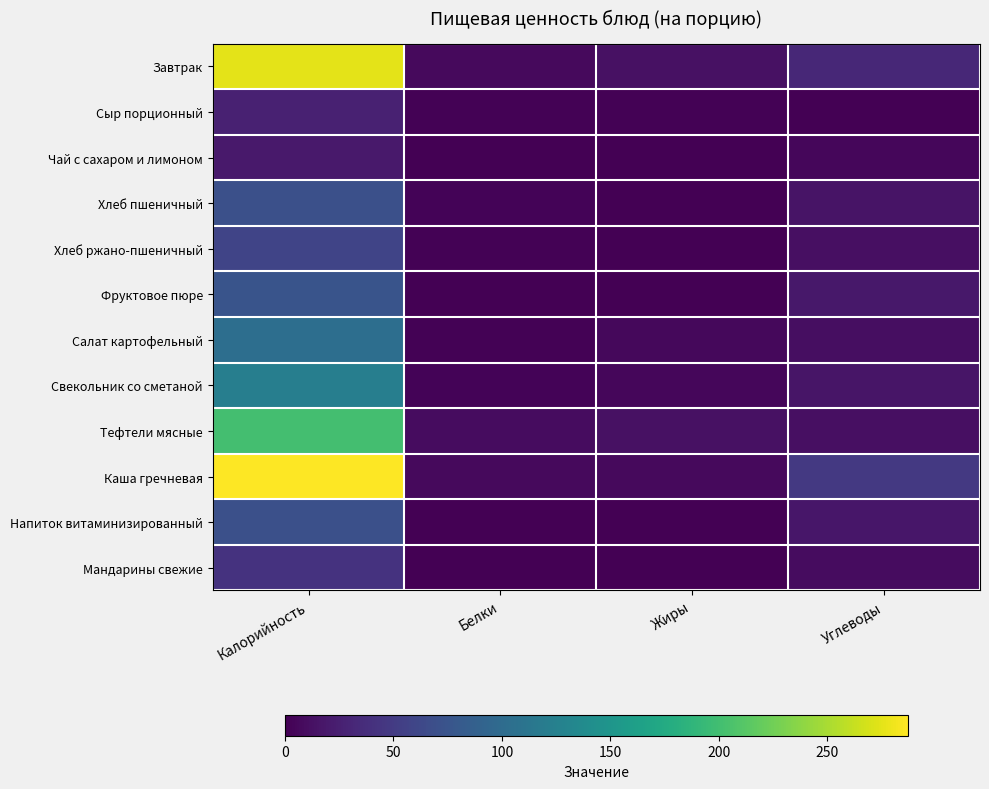

Between Белки and Калорийность, which is larger?

Калорийность